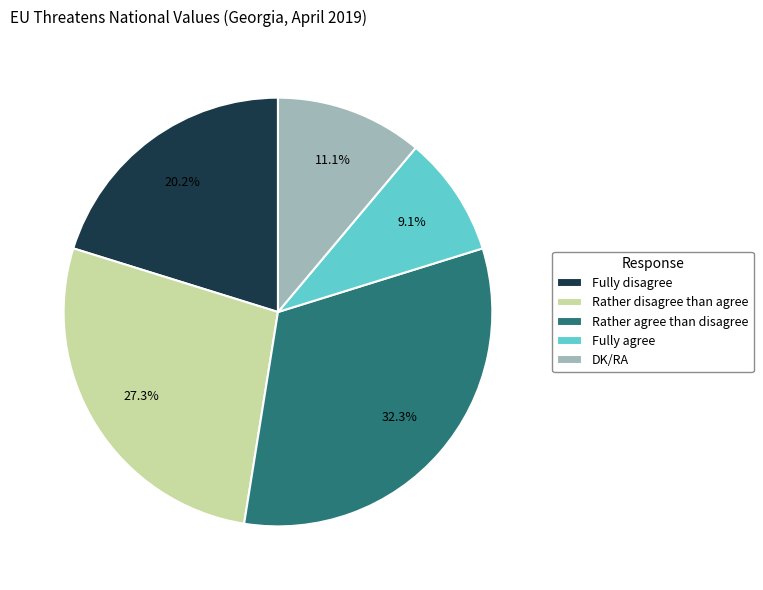

Count the number of slices in the pie.

5